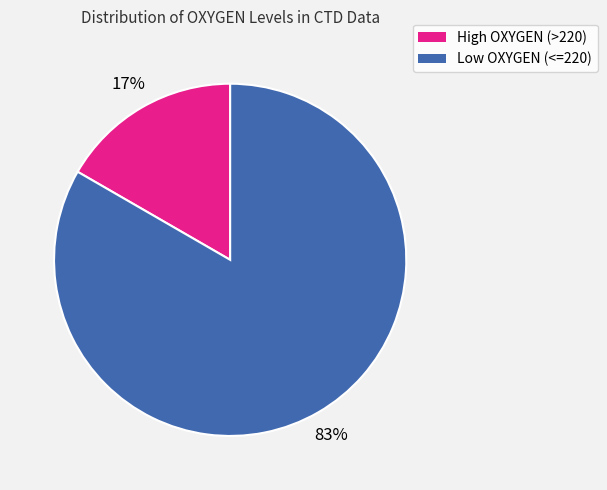

How many segments does this pie chart have?

2